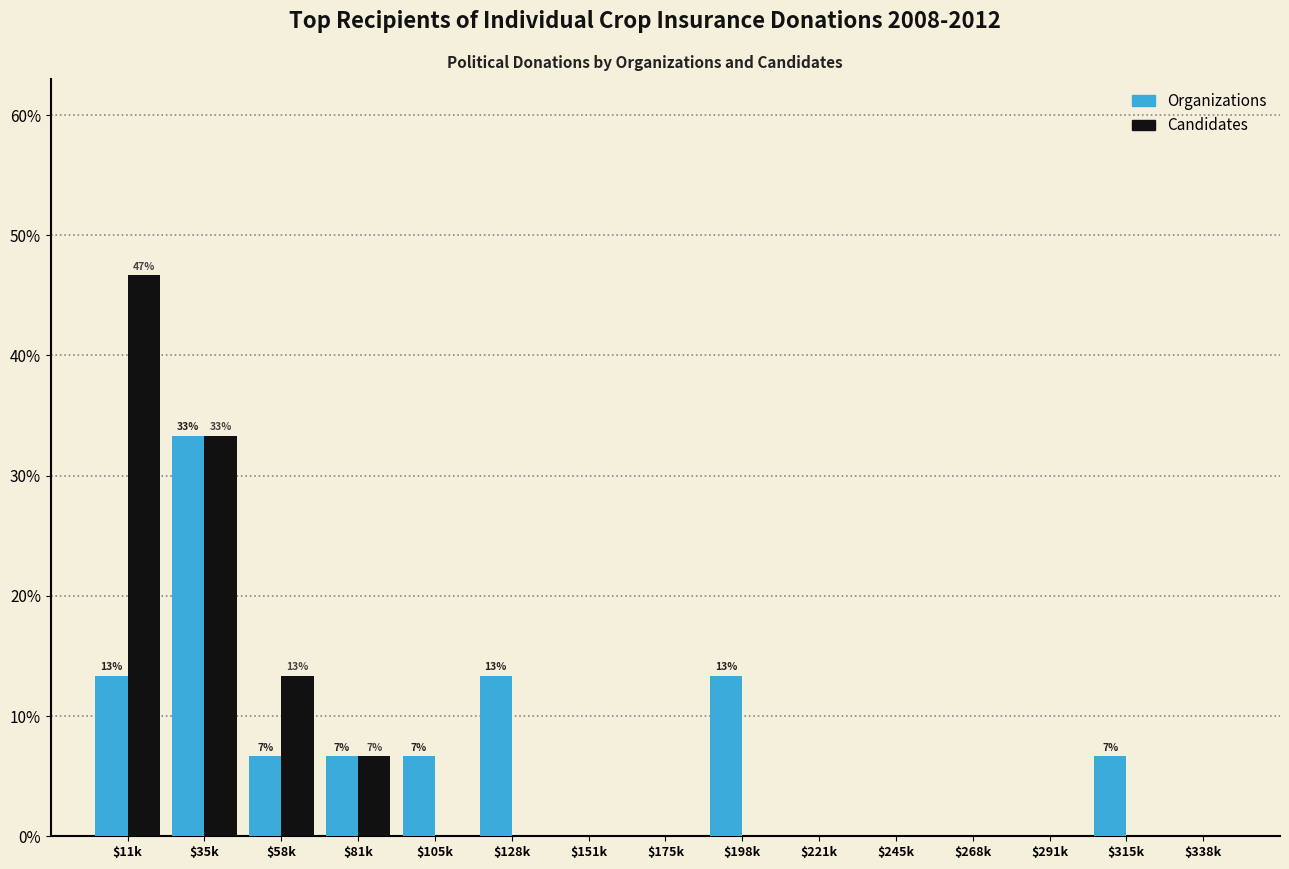

The Candidates series shows -31.3 at $151k. True or false?

False